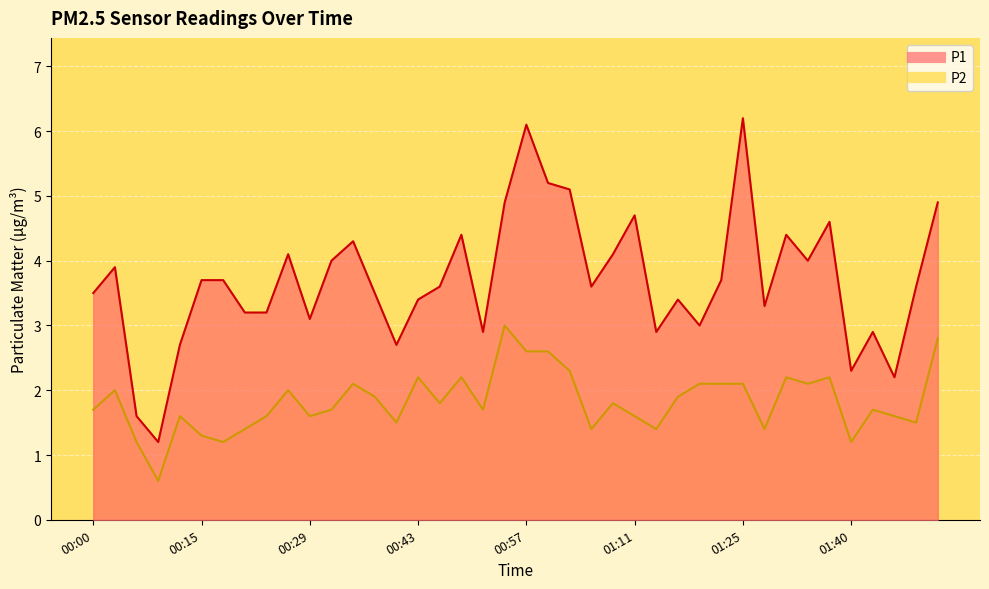

What is the label of the 20th point from the right?

00:57